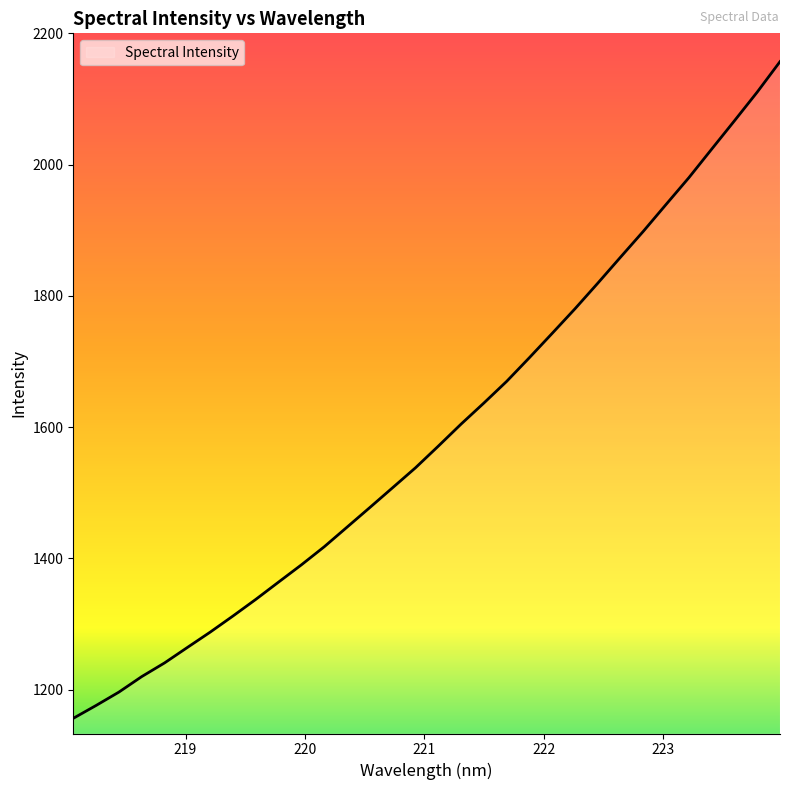

What is the smallest value displayed?

1156.3